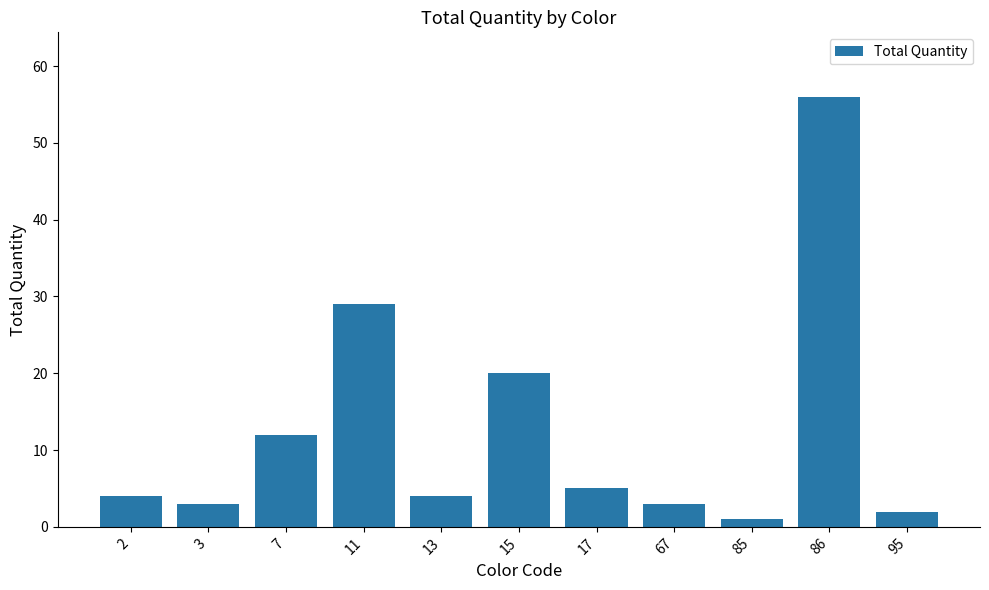

What is the sum of all values?

139